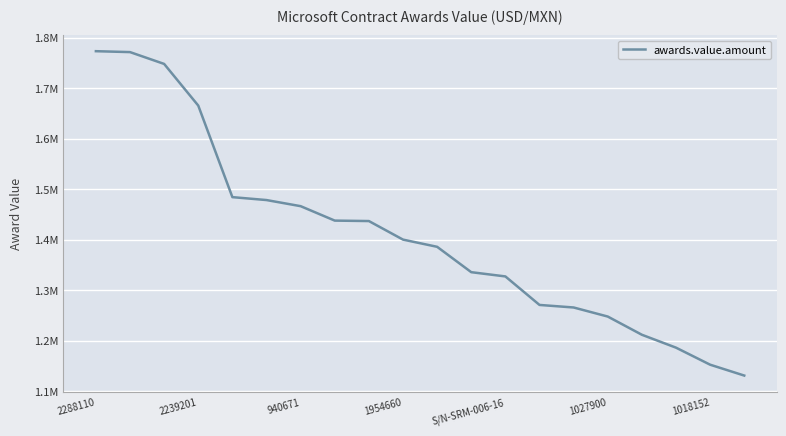

What is the average value?

1408691.0